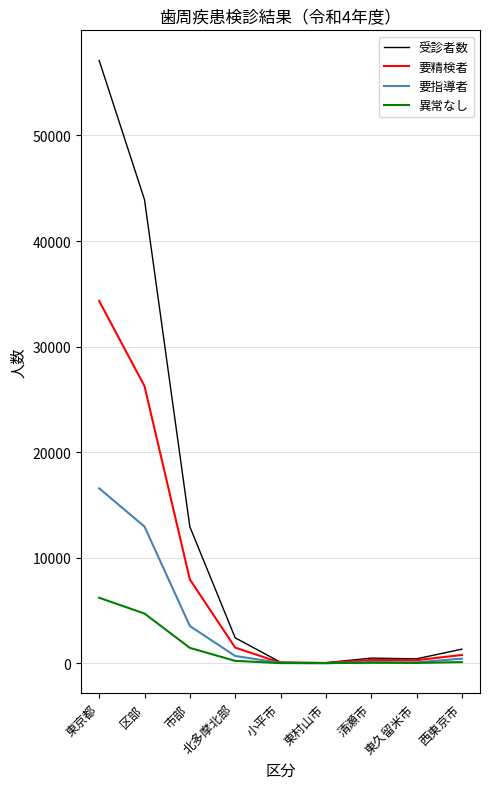

Where does the 受診者数 series first go above 1339?

東京都